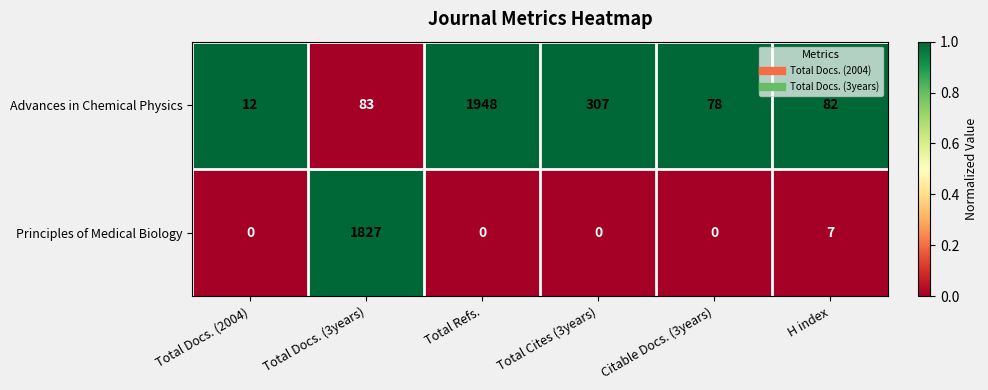

Is it true that Advances in Chemical Physics equals 658 at Total Refs.?

False